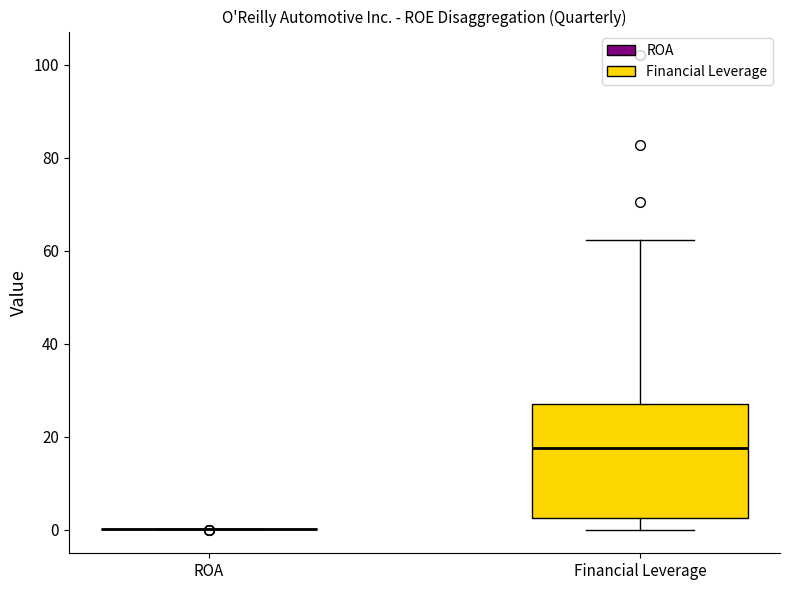

Where is the lower edge of the box for Financial Leverage on the y-axis? The values are not printed on the chart, so give them approximately, as read against the axis.

2